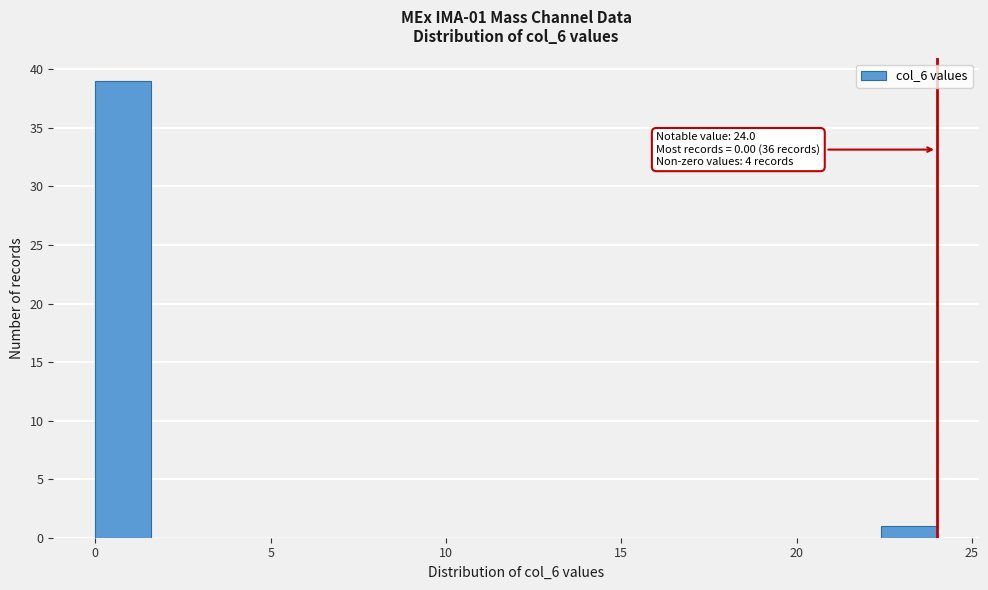

Around what value on the x-axis is the tallest bar? Give the approximate position of its centre, as read against the axis.

1.0